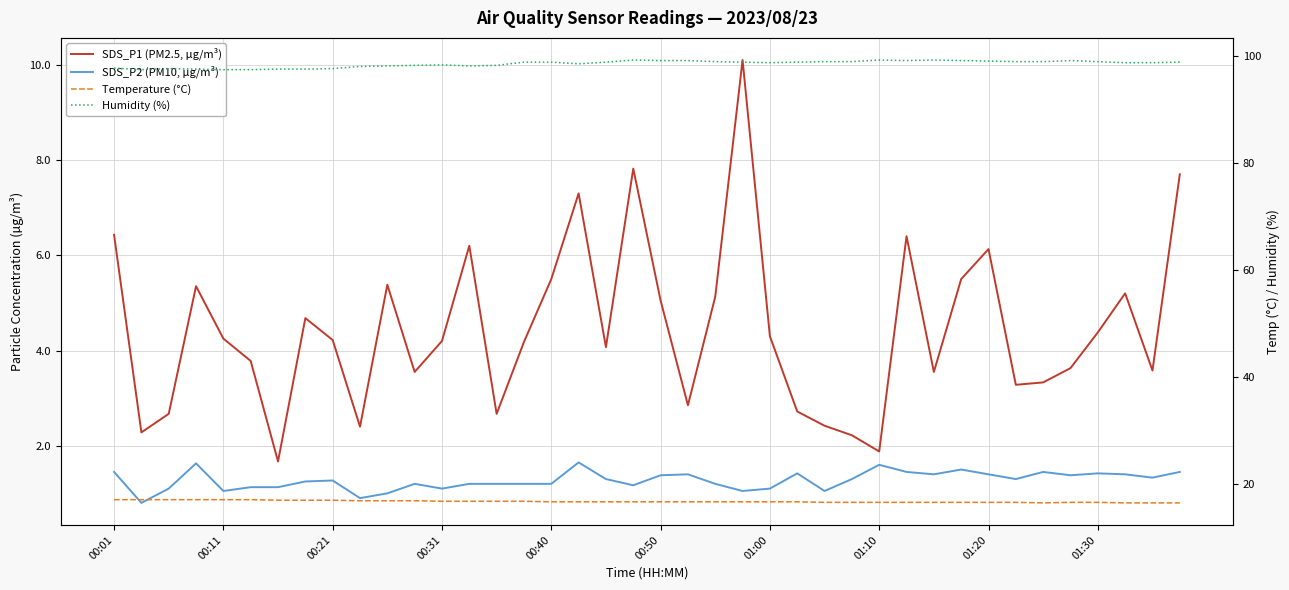

How many lines are shown in the chart?

4